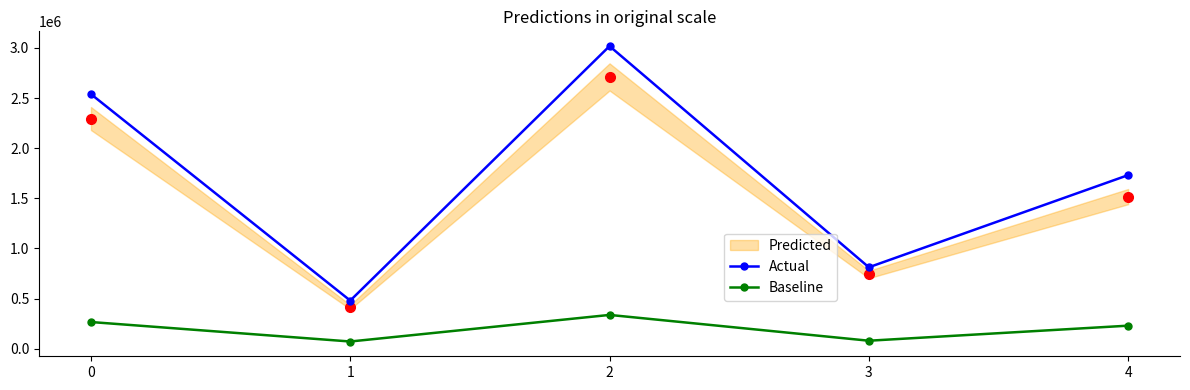

What is the value of the Baseline point at the 5th from the left?

229047